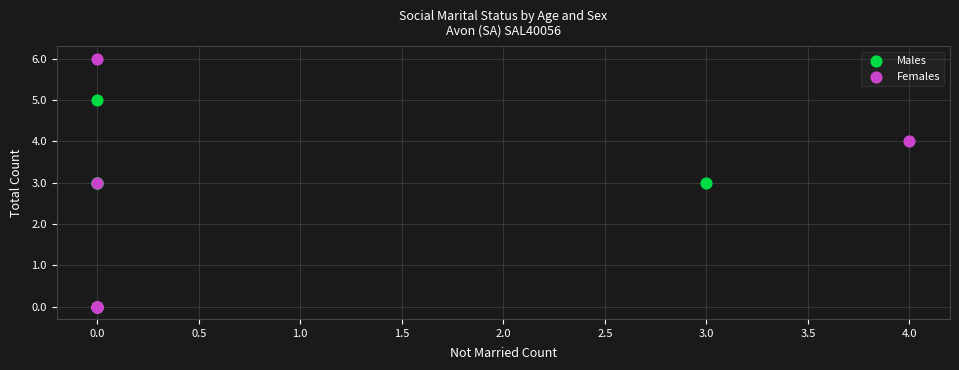

Which series has the largest Y range (max minus min)?

Females